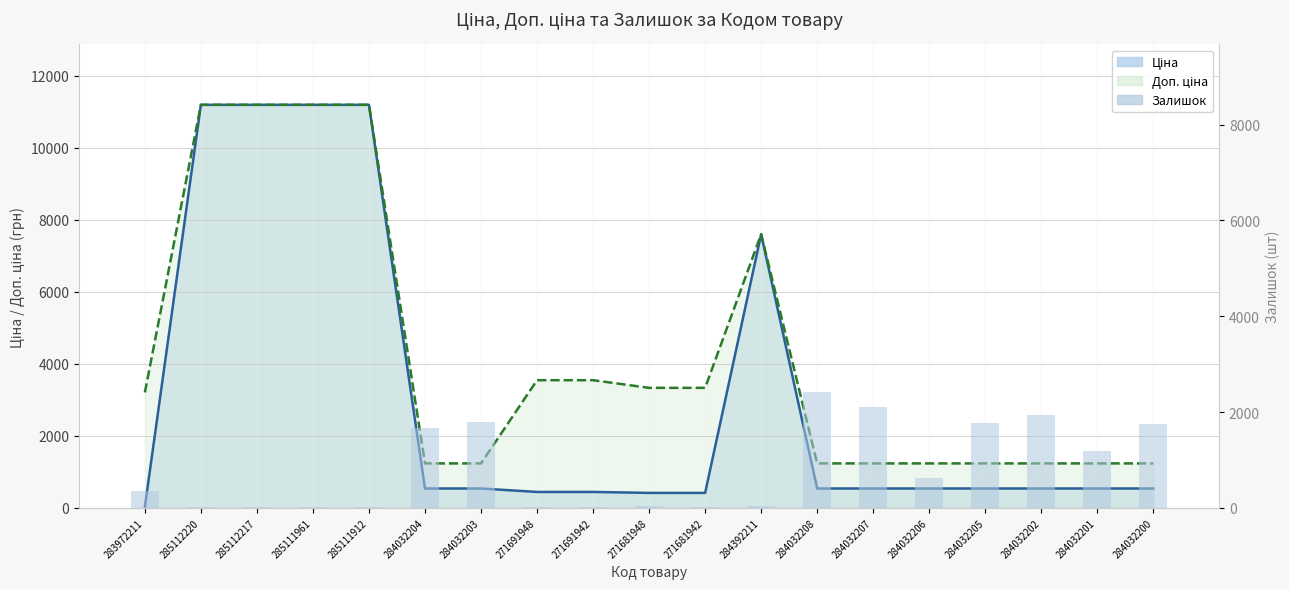

Reading left to right, list all the values displayed in this chart.

360	17	17	17	15	1674	1786	22	13	30	10	43	2419	2096	624	1776	1946	1180	1745